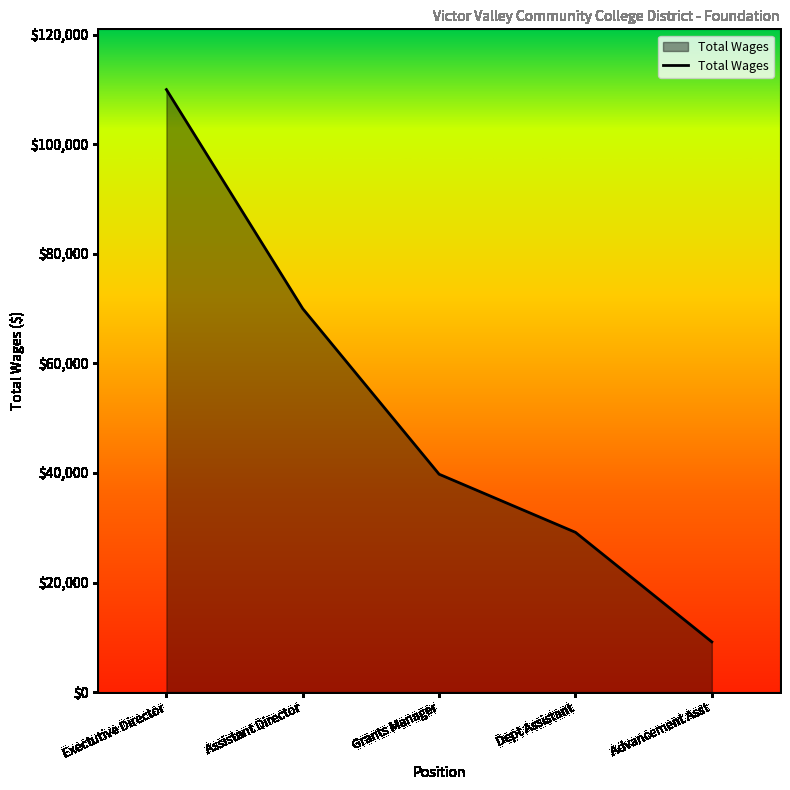

Rank the categories by value from lowest to highest.

Advancement Asst, Dept Assistant, Grants Manager, Assistant Director, Exectutive Director